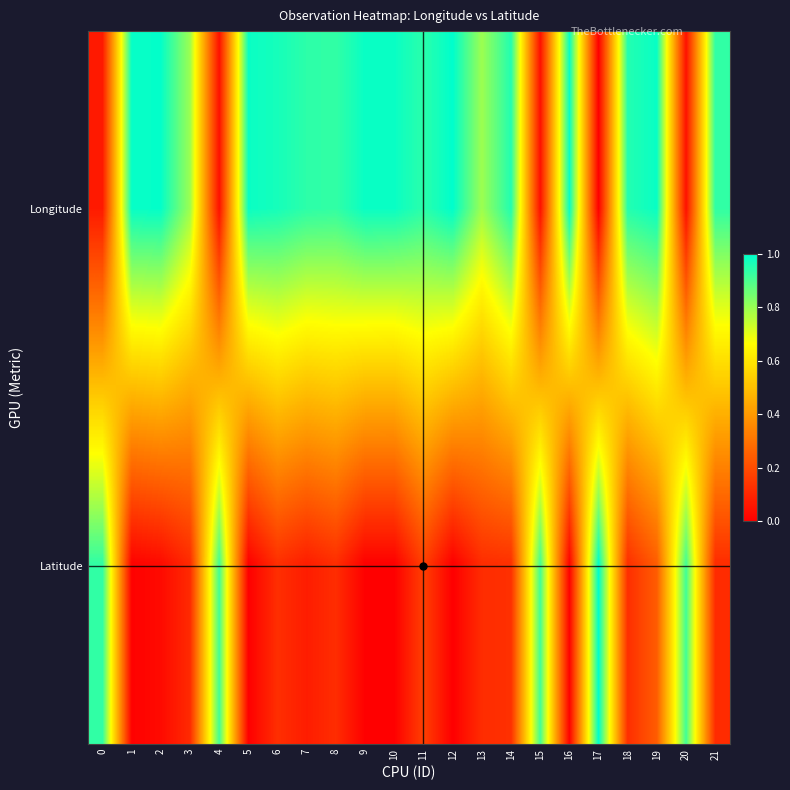

Rank the series at 15 from highest to lowest value.

Latitude, Longitude